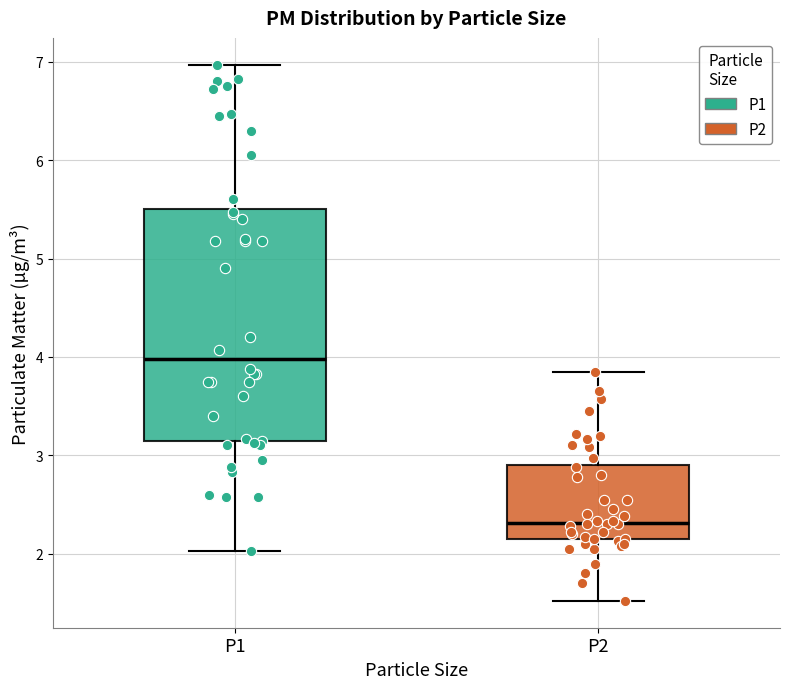

Which box has the highest median line?

P1